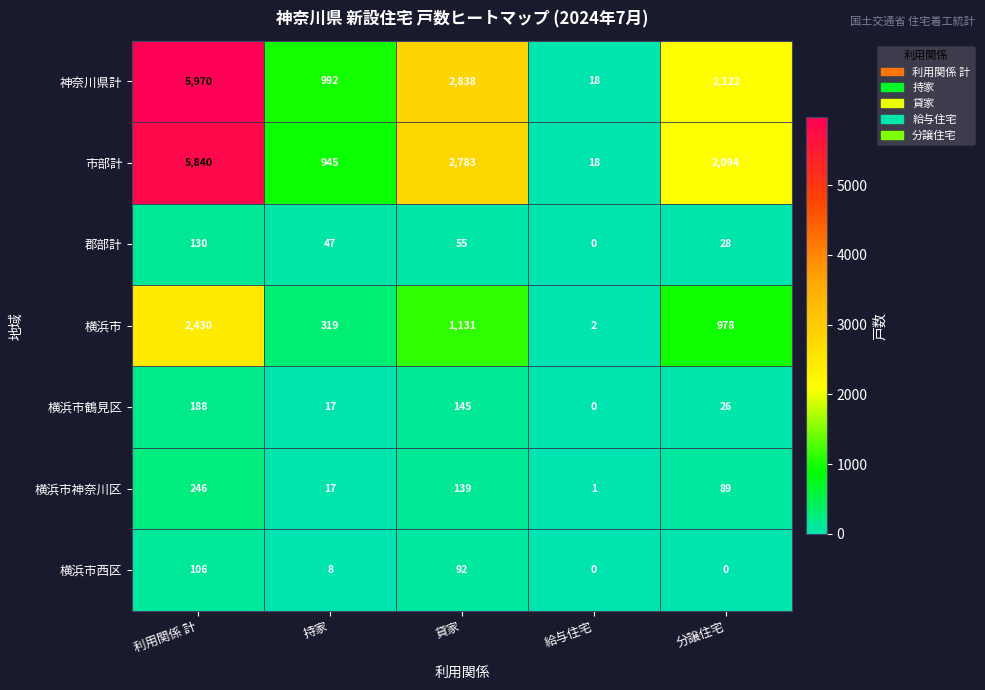

What is the sum of the 市部計 values at 給与住宅 and 貸家?

2801